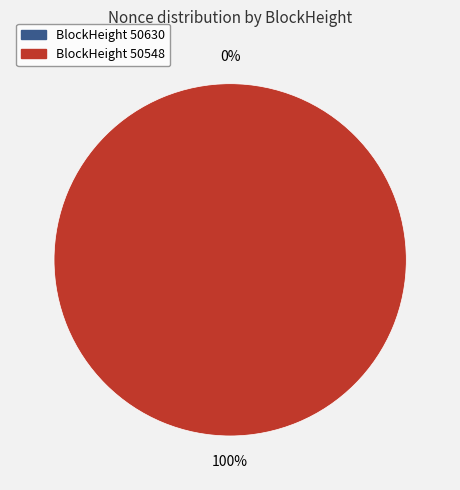

Which slice is the largest?

50548